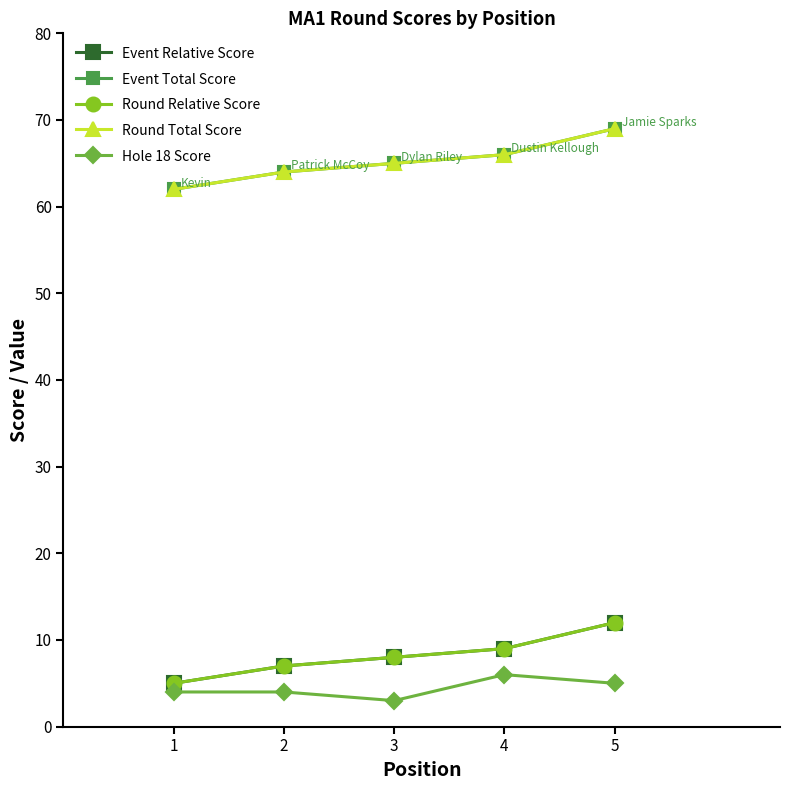

At which category does the chart reach its peak across all series?

5